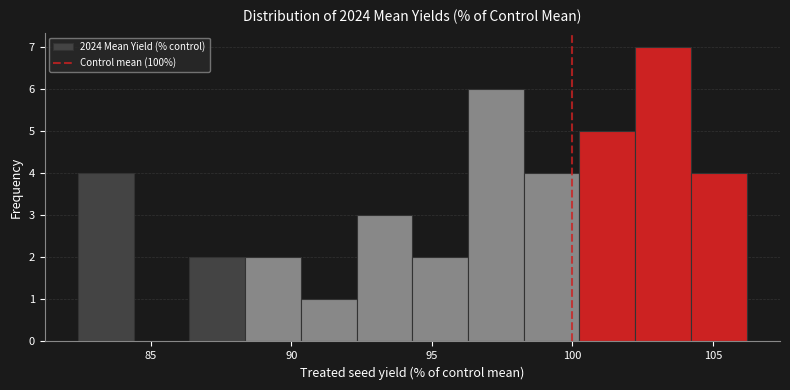

Around what value on the x-axis is the tallest bar? Give the approximate position of its centre, as read against the axis.

103.0